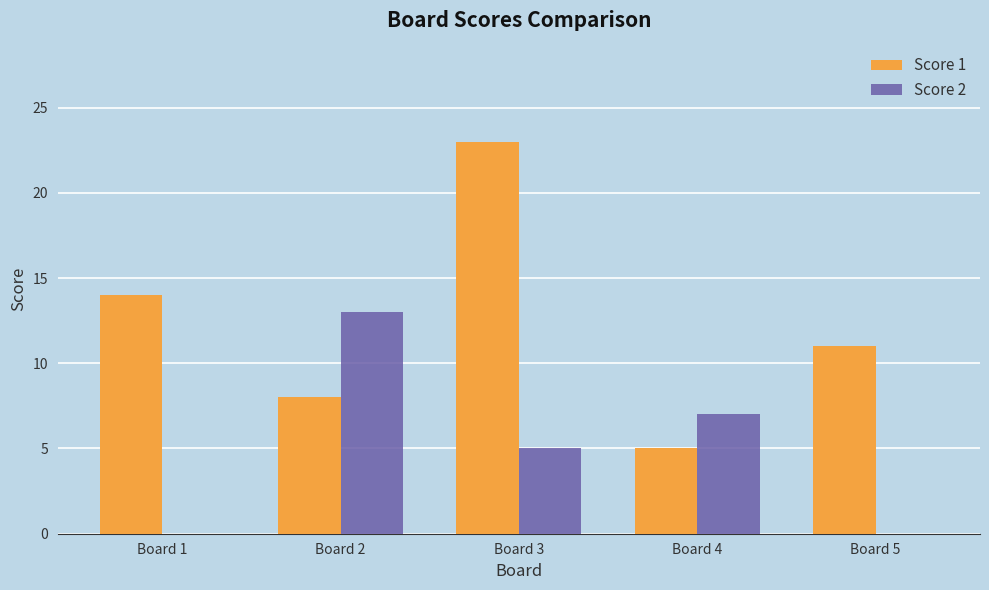

What are all the series names shown in the legend?

Score 1, Score 2